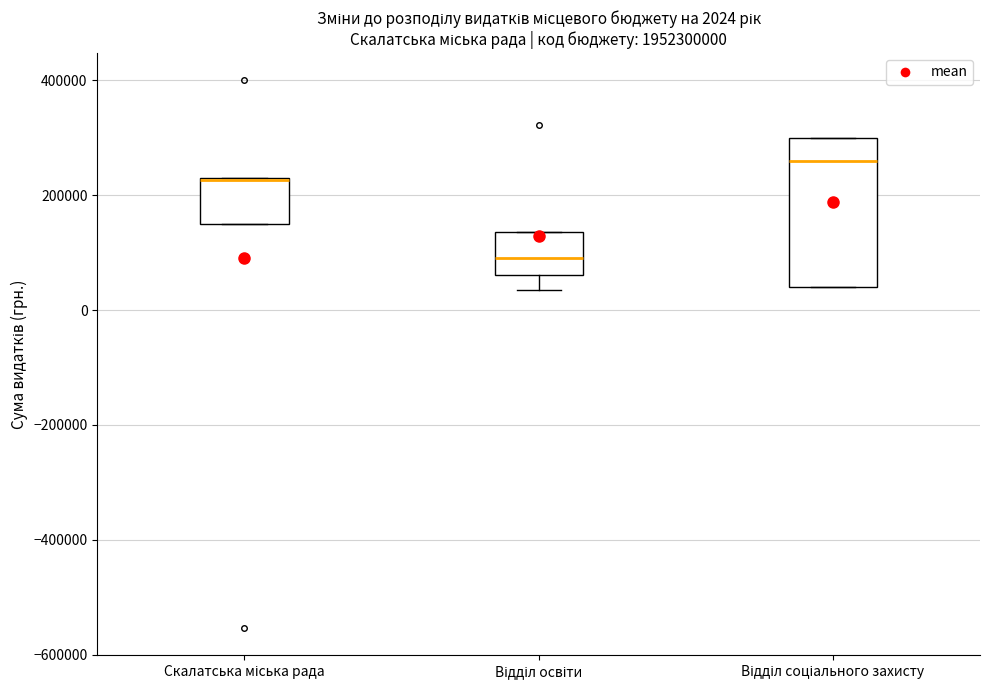

Comparing the boxes themselves (not the whiskers), which one is the tallest?

Відділ соціального захисту